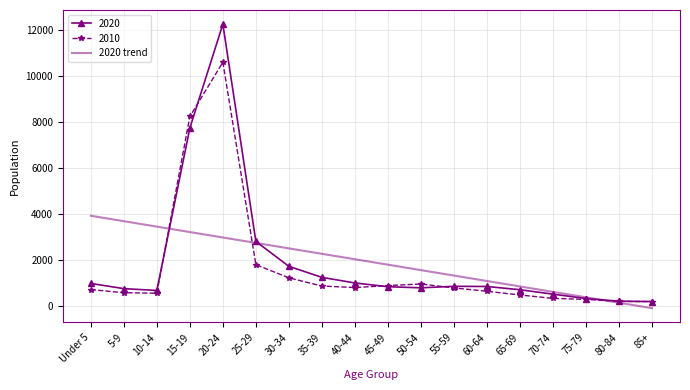

The value of 2010 at 25-29 is 1814.0. True or false?

True